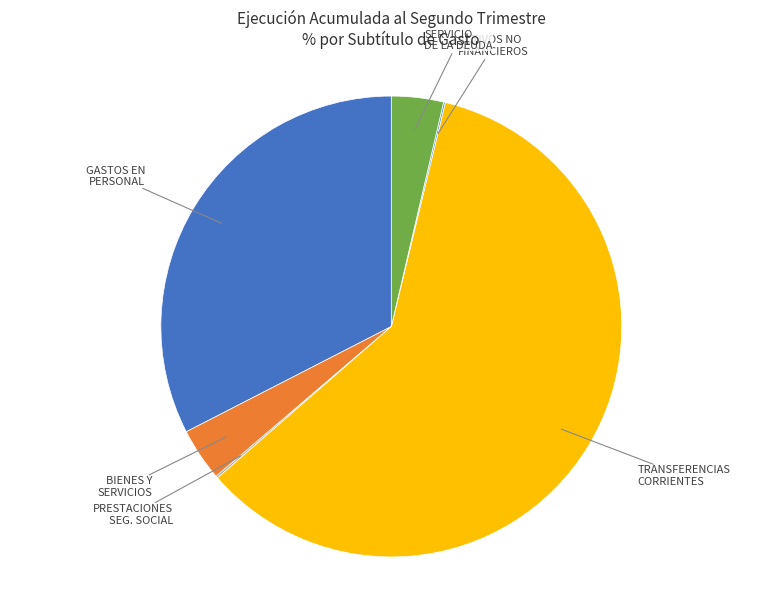

Is there any slice that represents more than half of the pie?

Yes